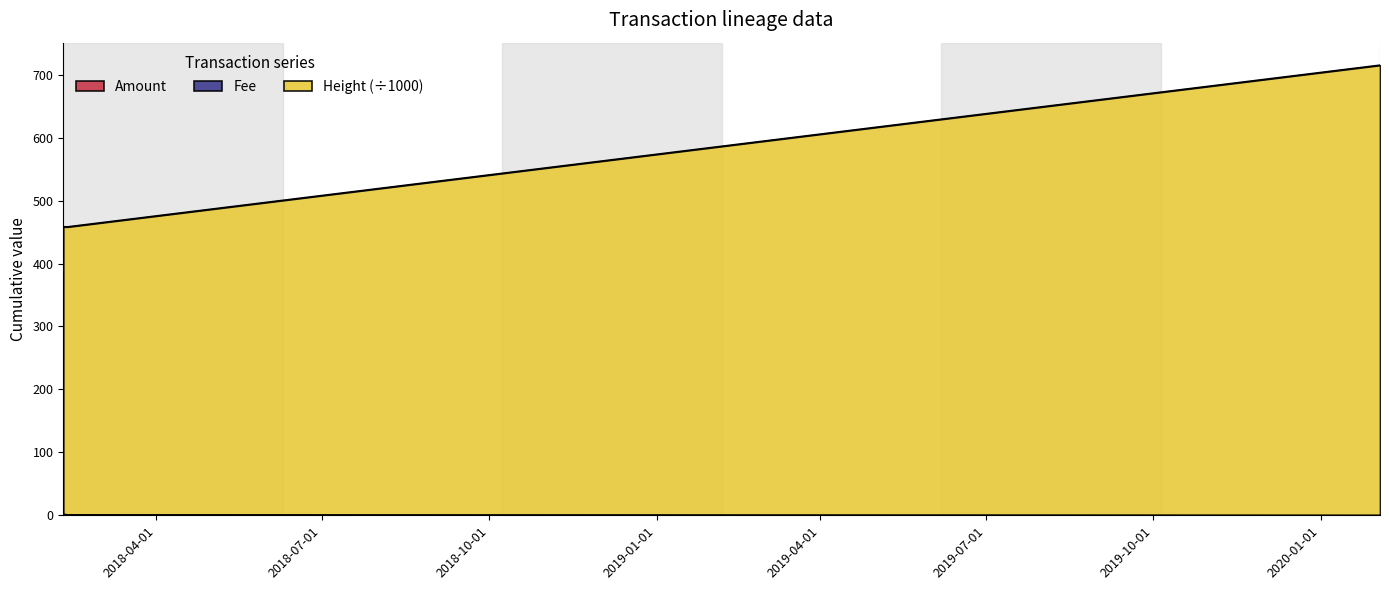

Between 2018-02-11 10:18:47 and 2018-02-08 21:51:31, which is larger?

2018-02-08 21:51:31